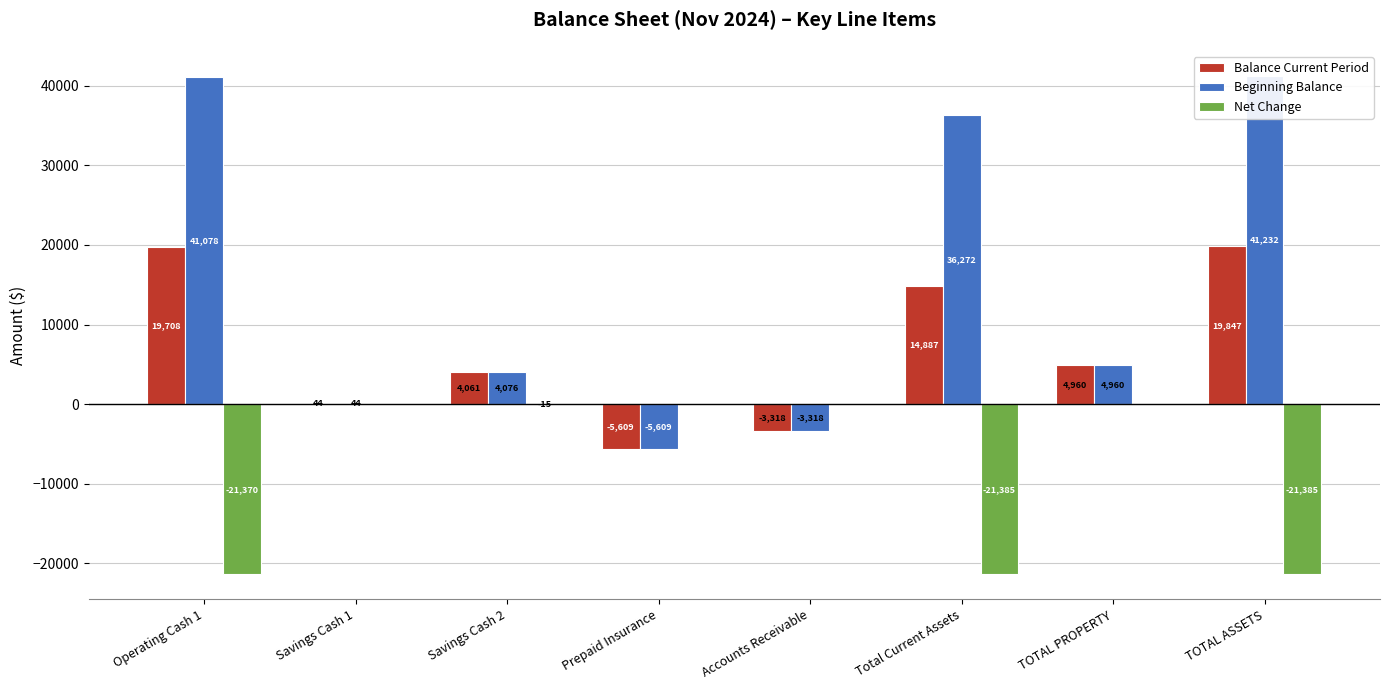

Read the Net Change value at TOTAL ASSETS.

-21385.2